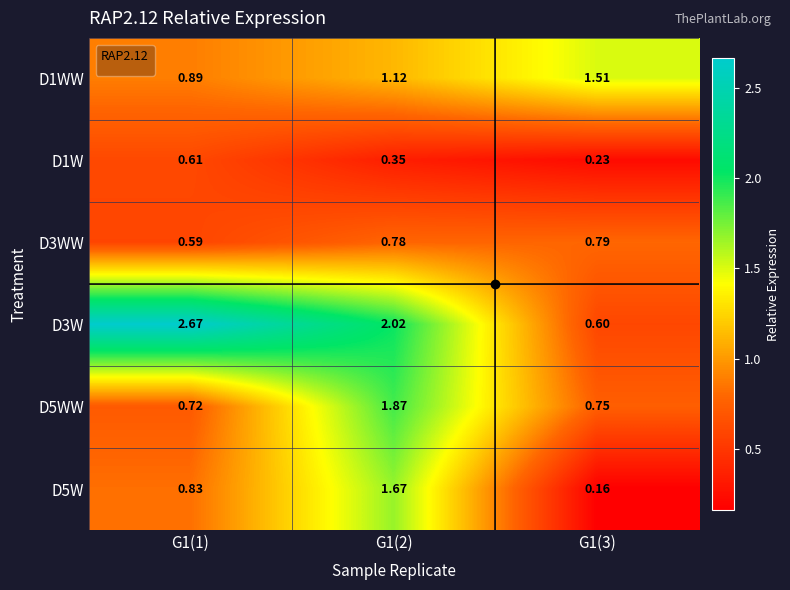

Is the value of D1W at G1(2) greater than the value of D5W at G1(3)?

Yes